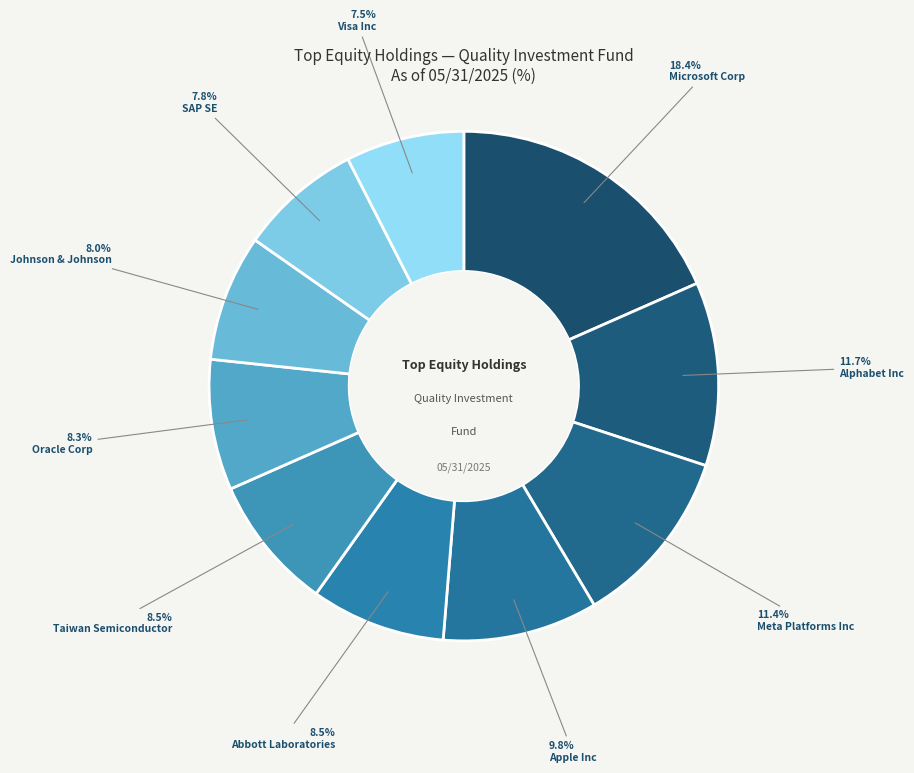

Does Microsoft Corp represent more than half of the total?

No